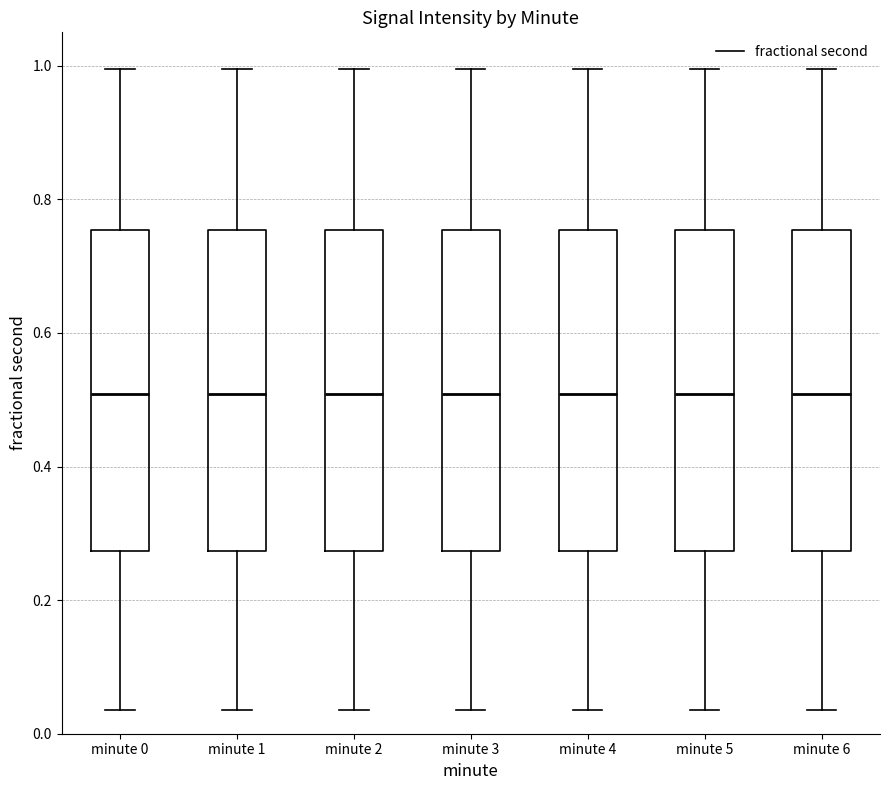

Reading left to right, read every box against the y-axis: the position of its median line, the range the box covers, and the ends of its whiskers. The values are not printed on the chart, so give them approximately, as read against the axis.

minute 0: median 0.50, box 0.28 to 0.76, whiskers 0.04 to 1.00
minute 1: median 0.50, box 0.28 to 0.76, whiskers 0.04 to 1.00
minute 2: median 0.50, box 0.28 to 0.76, whiskers 0.04 to 1.00
minute 3: median 0.50, box 0.28 to 0.76, whiskers 0.04 to 1.00
minute 4: median 0.50, box 0.28 to 0.76, whiskers 0.04 to 1.00
minute 5: median 0.50, box 0.28 to 0.76, whiskers 0.04 to 1.00
minute 6: median 0.50, box 0.28 to 0.76, whiskers 0.04 to 1.00